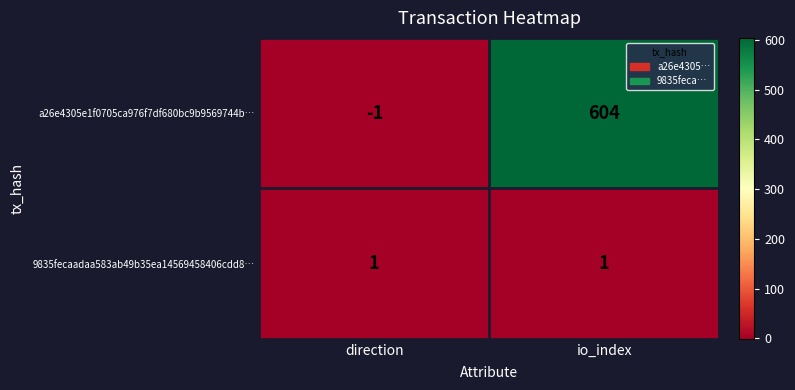

At which label is a26e4305e1f0705ca976f7df680bc9b9569744b… closest to 301?

direction